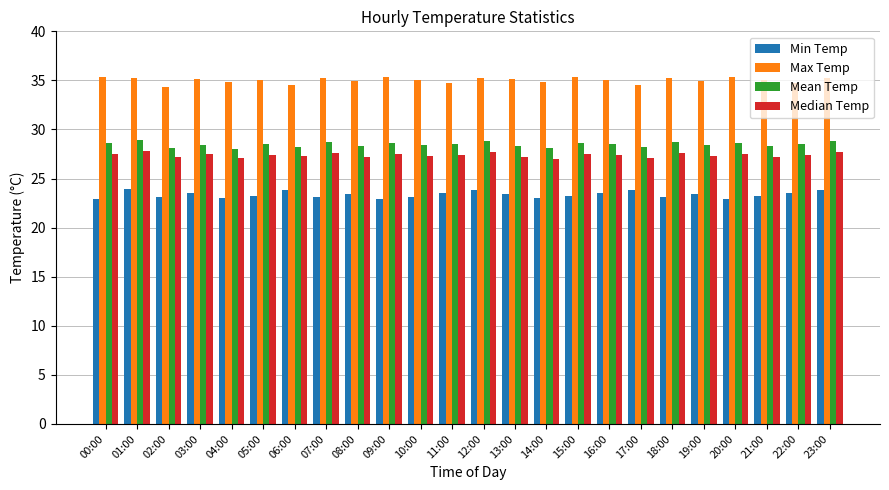

What is the approximate value of Min Temp at 06:00?

23.8